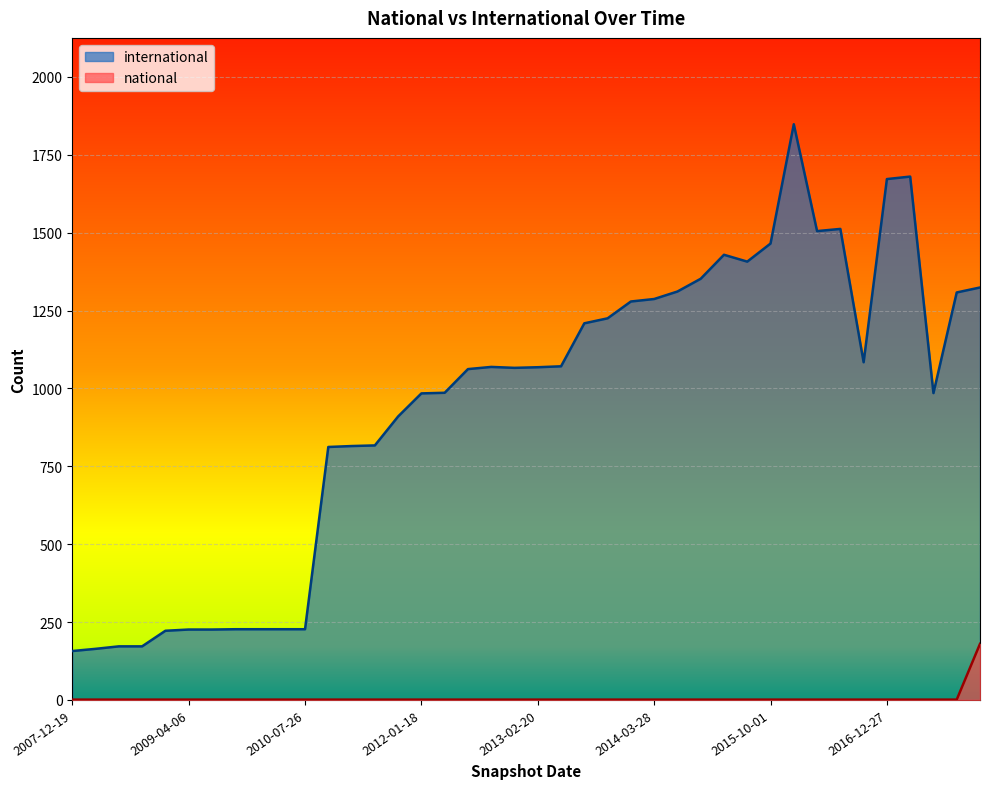

Is the value of national at 2012-07-13 greater than the value of international at 2010-04-01?

No